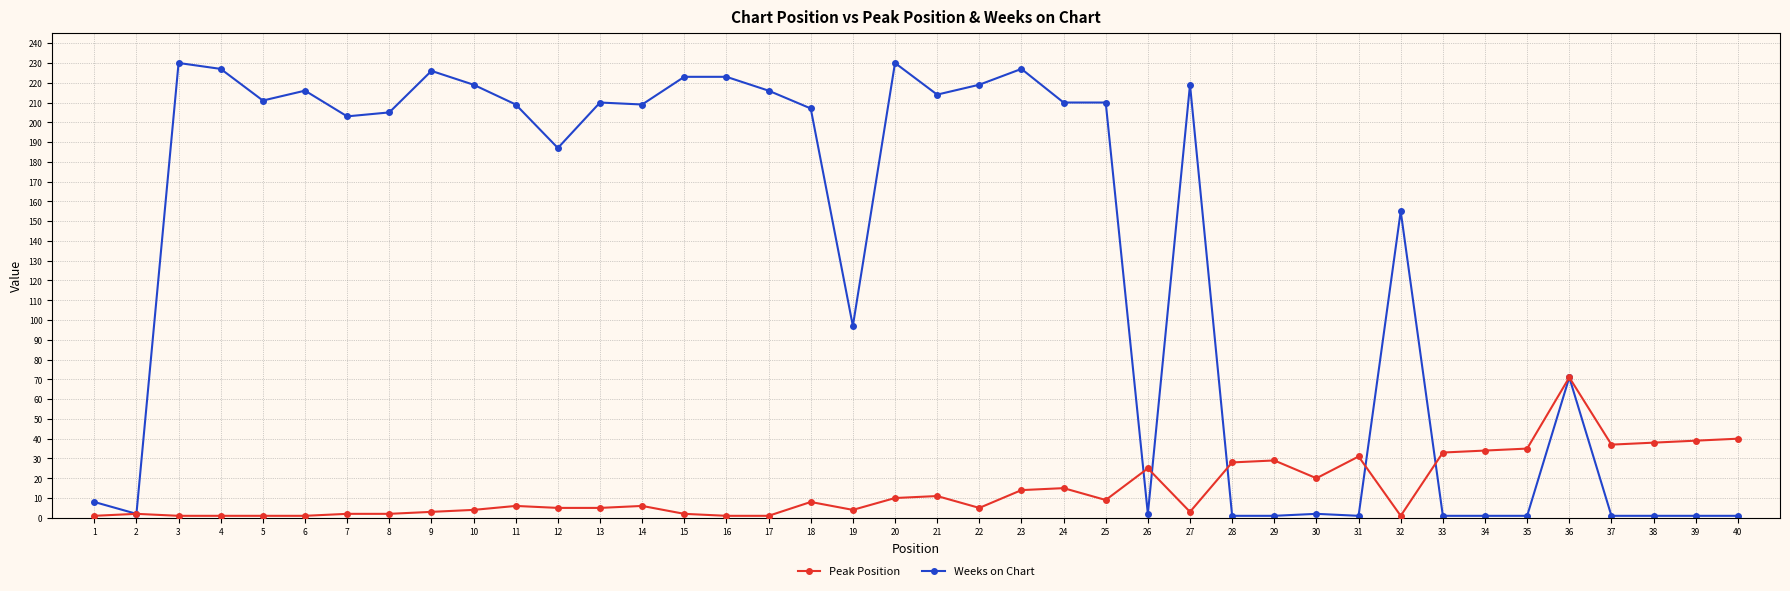

The value of Weeks on Chart at 5 is 211. True or false?

True